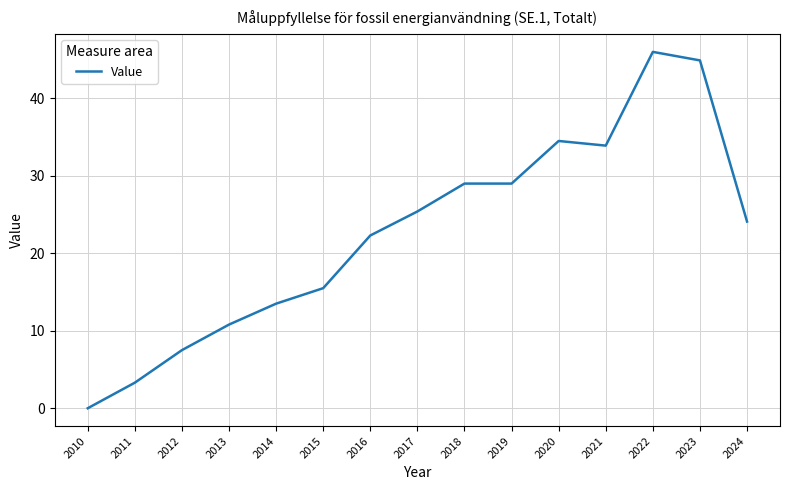

Is it true that the value at 2023 is 14.7?

False